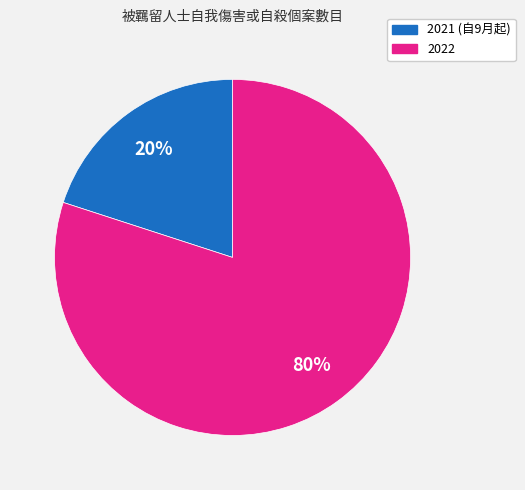

To the nearest percent, what is the difference between the largest and smallest slice percentages?

60%